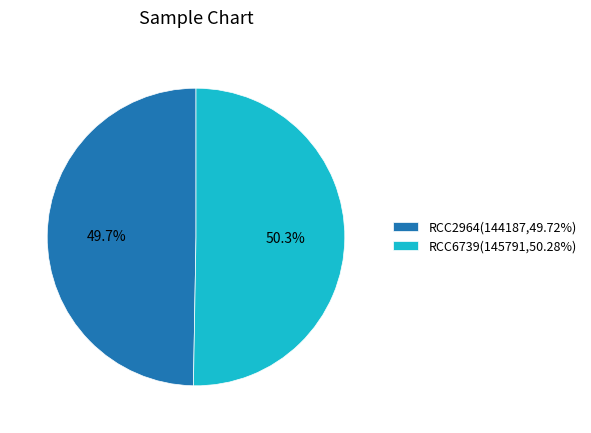

What percentage do RCC6739 and RCC2964 together represent?

100.0%